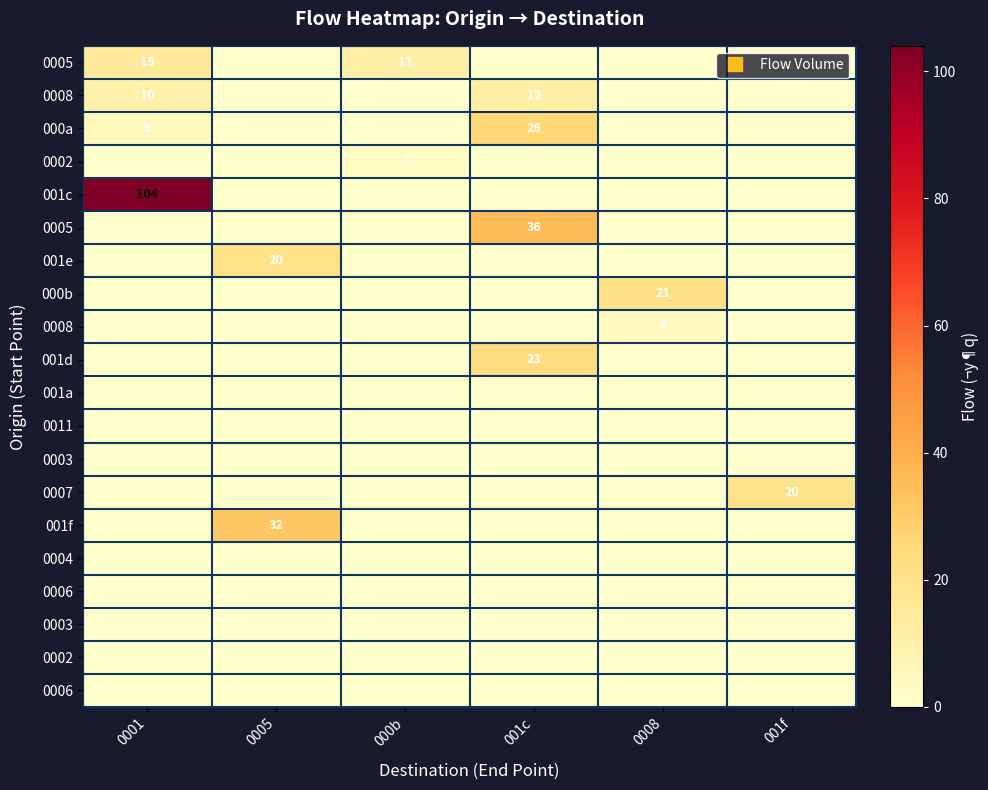

At how many categories does at least one series exceed 80?

1